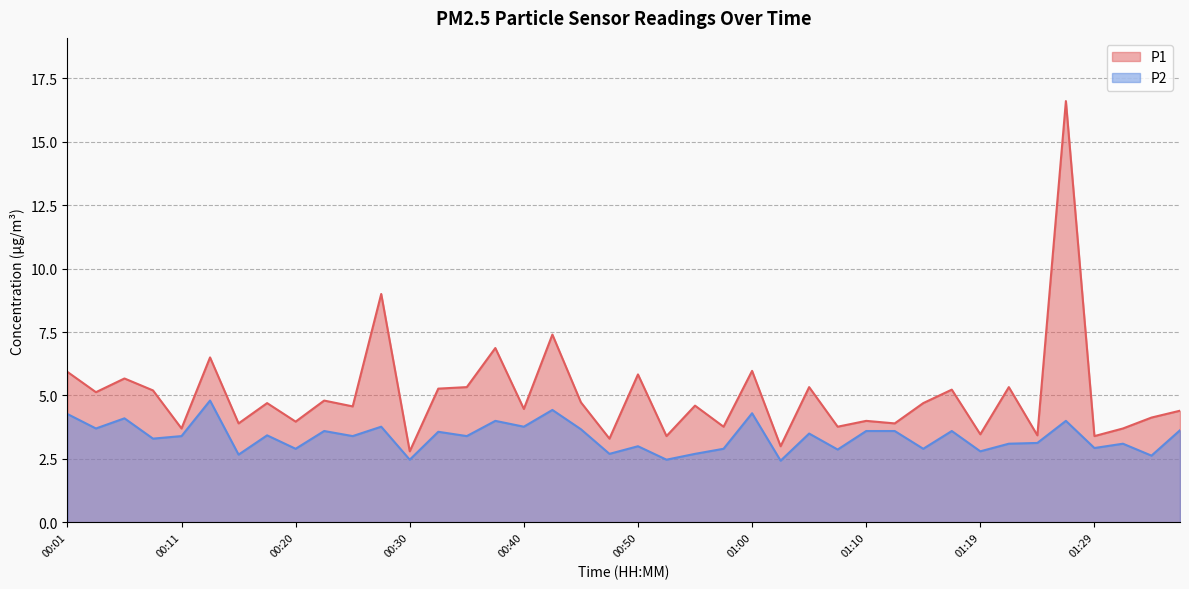

Where is the first local maximum for P1?

00:06